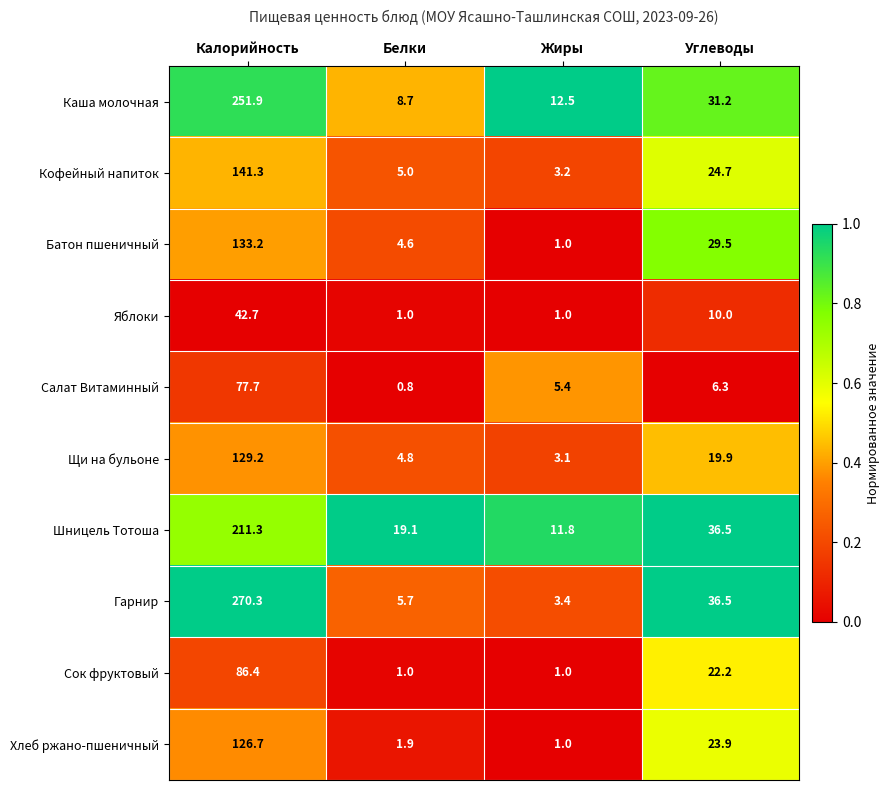

How many distinct data groups are displayed?

10